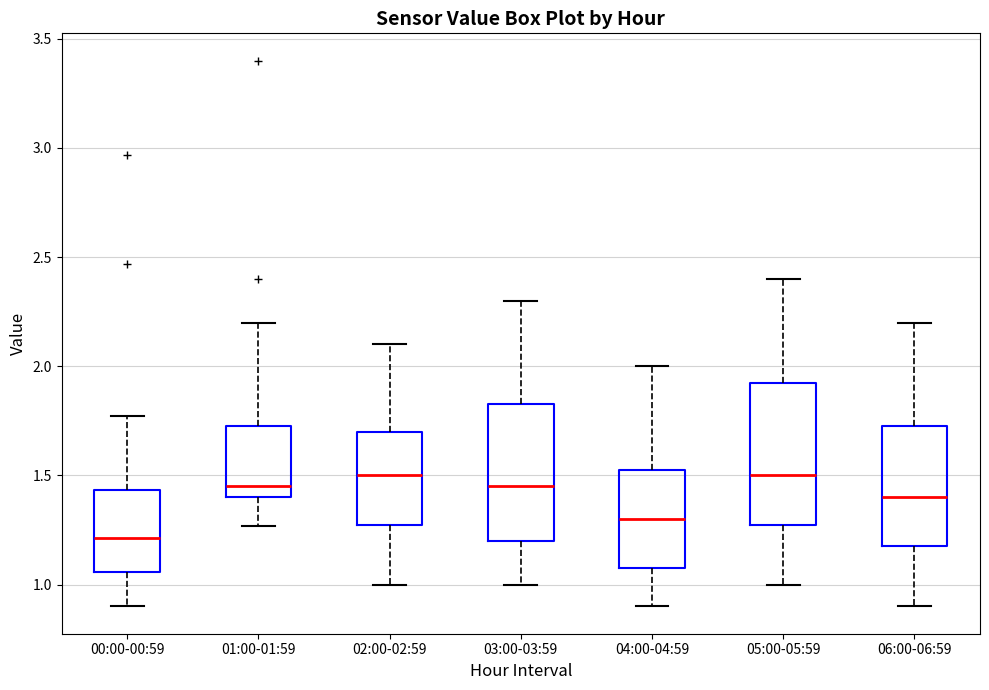

Which box has the lowest median line?

00:00-00:59